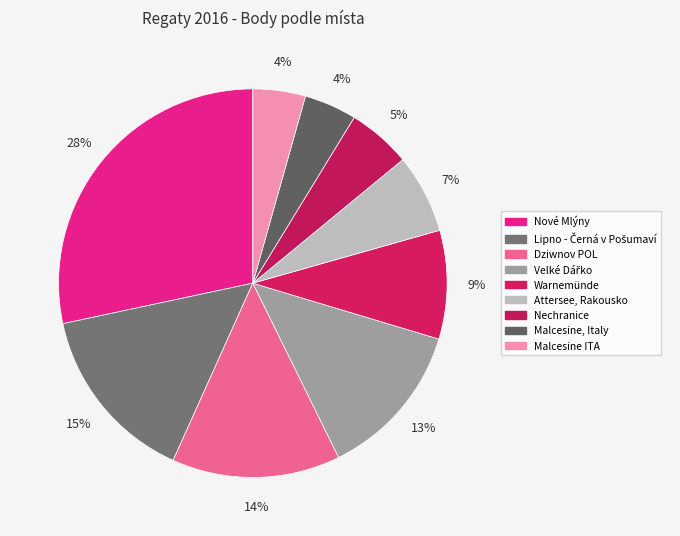

How many slices are in this pie chart?

9